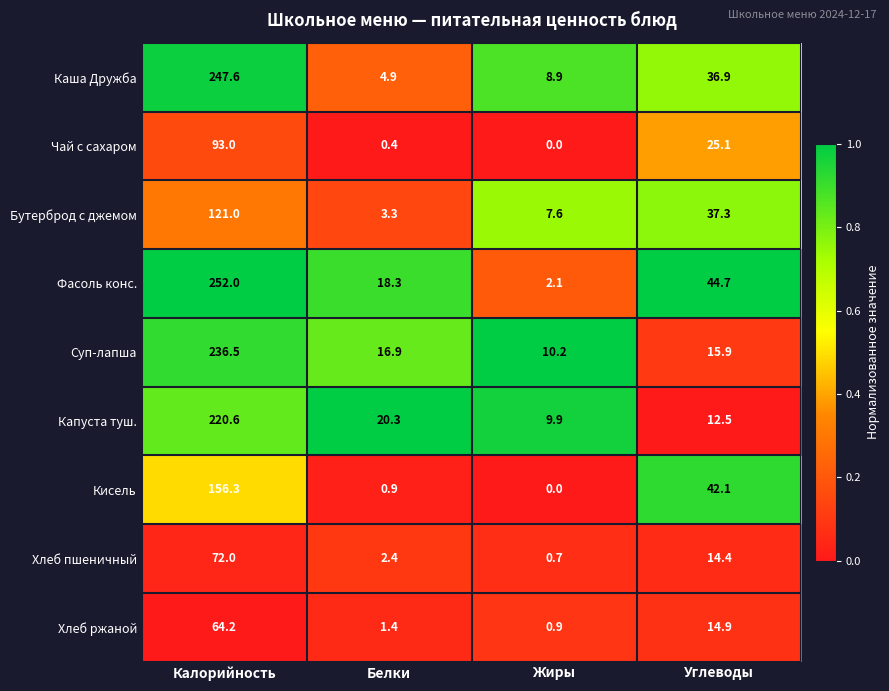

Read the Хлеб ржаной value at Жиры.

0.9